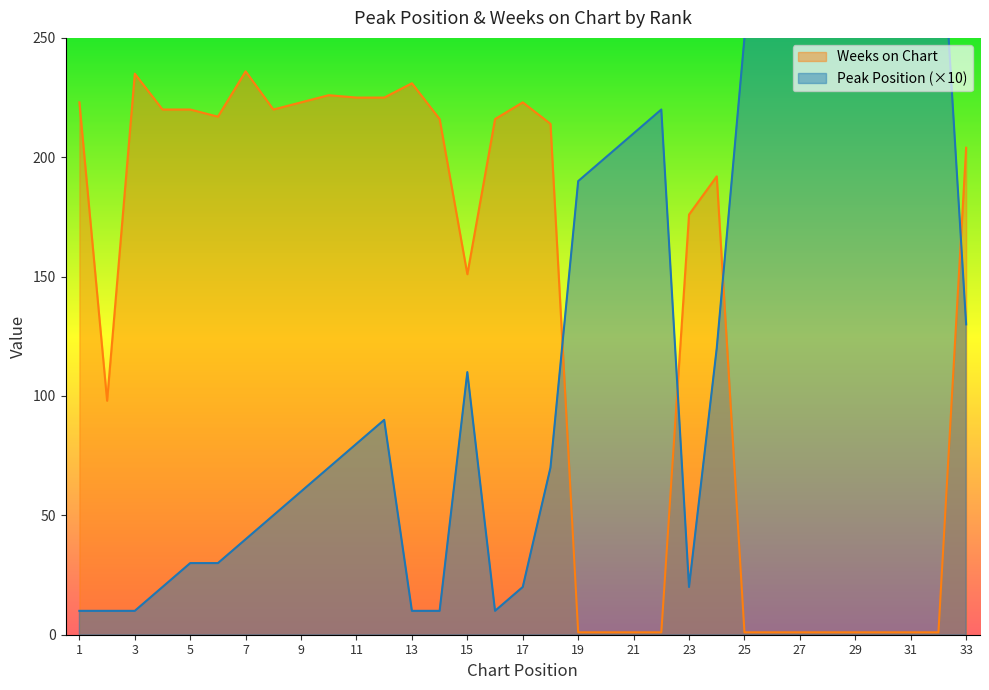

The value of Peak Position at 31 is 310. True or false?

True